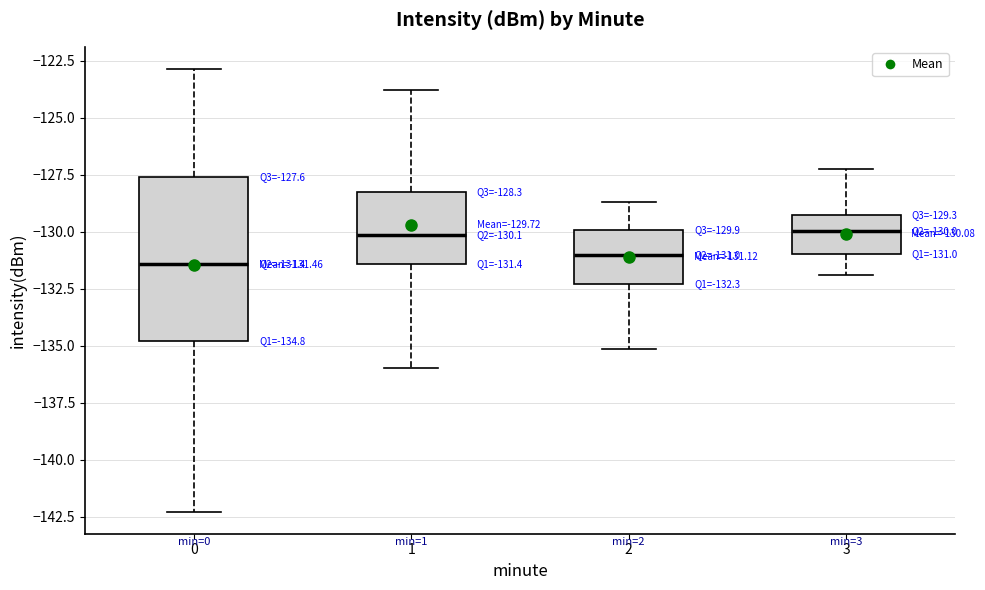

Comparing the boxes themselves (not the whiskers), which one is the tallest?

0